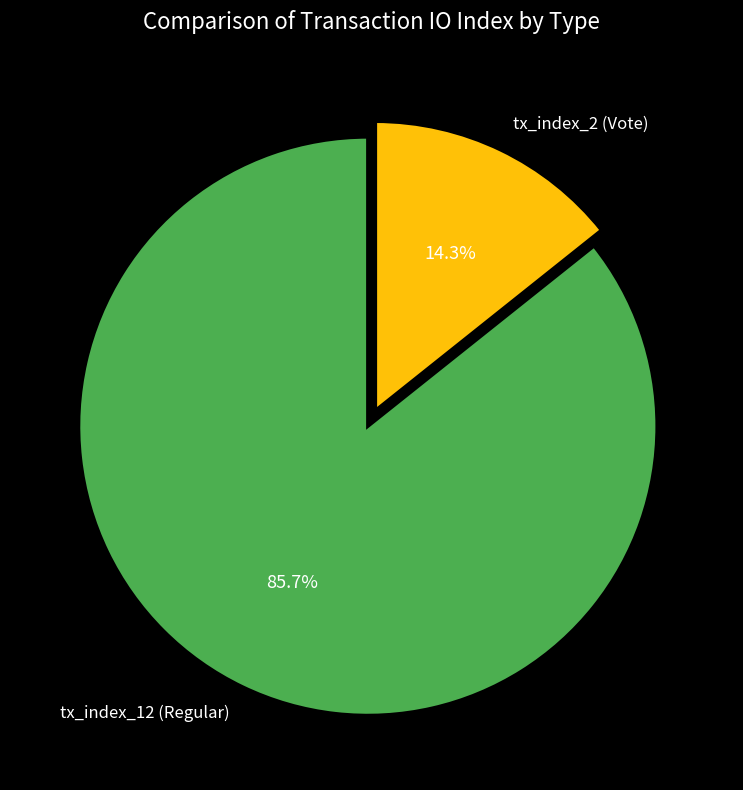

Which slice represents more than half of the pie?

tx_index_12 (Regular)